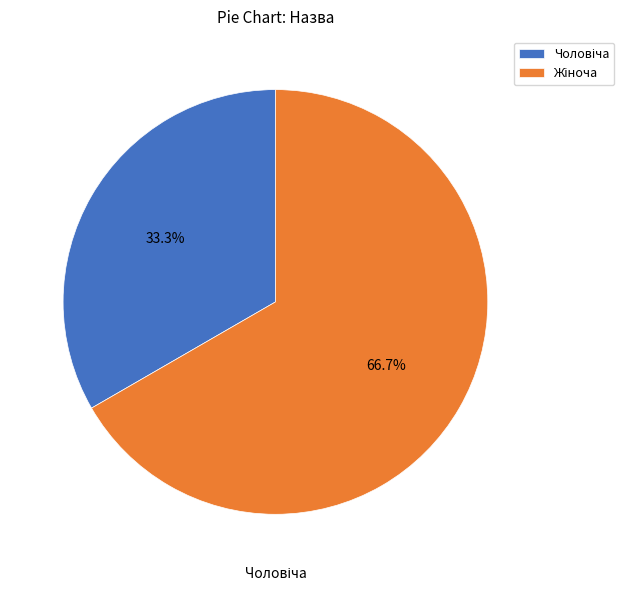

Is there a majority slice in this chart?

Yes